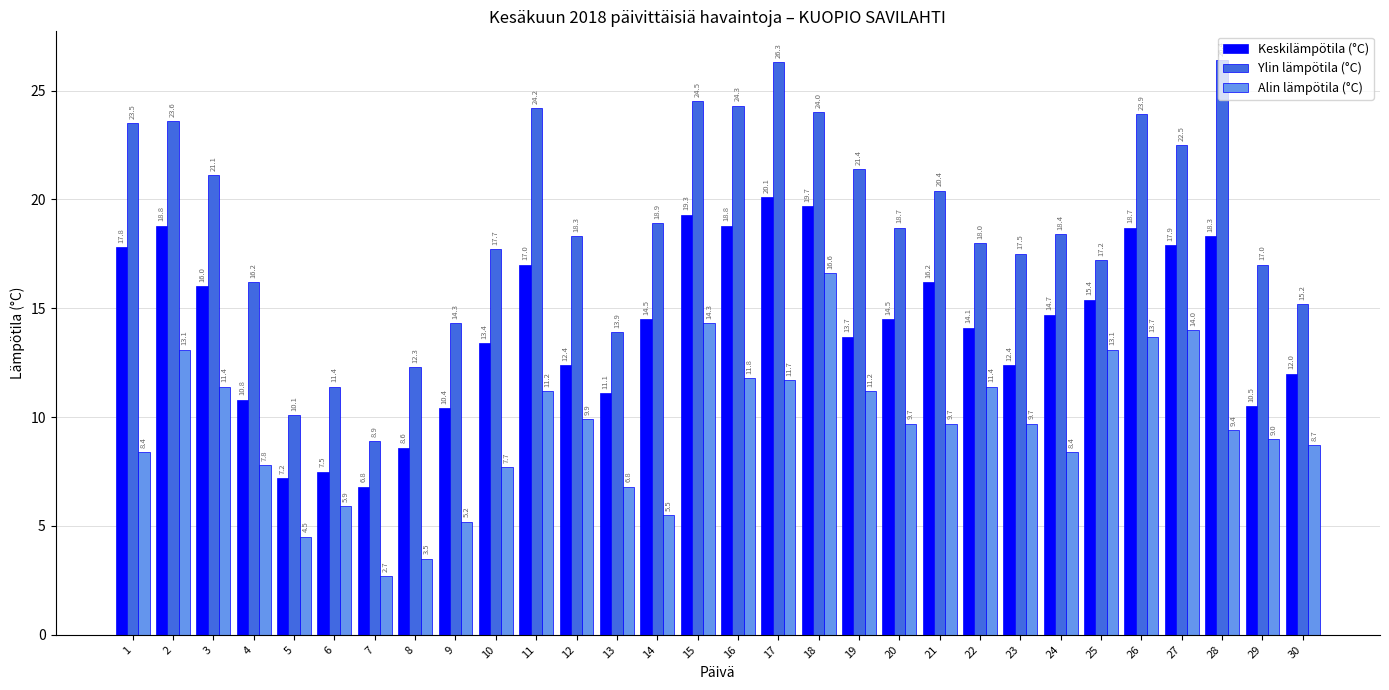

Which series has the widest spread of values?

Ylin lämpötila (°C)